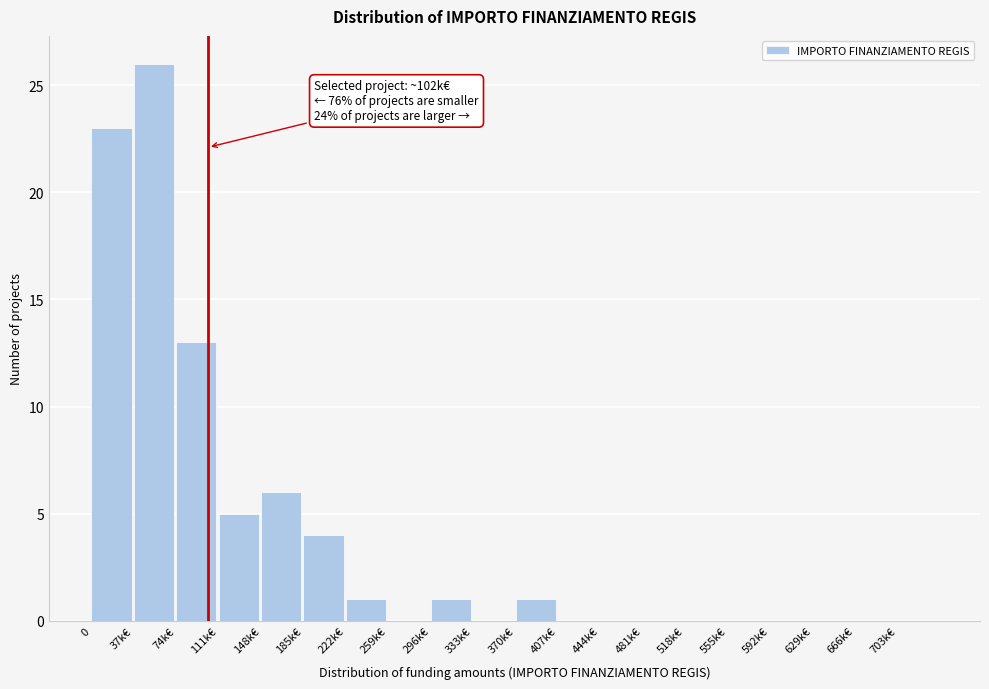

Reading right to left, what are all the values shown in this chart?

703k€=0	666k€=0	629k€=0	592k€=0	555k€=0	518k€=0	481k€=0	444k€=0	407k€=0	370k€=1	333k€=0	296k€=1	259k€=0	222k€=1	185k€=4	148k€=6	111k€=5	74k€=13	37k€=26	0=23